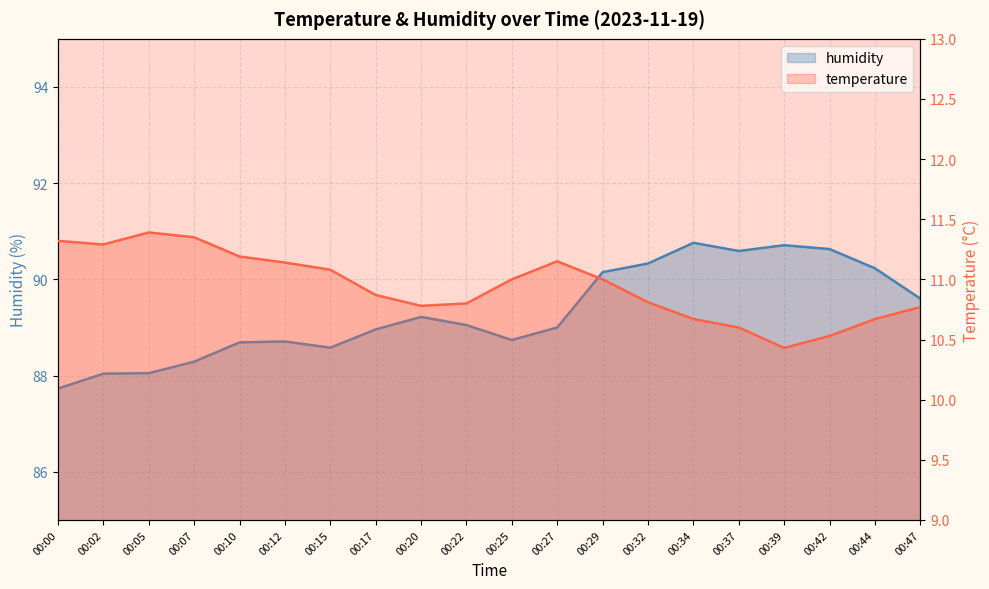

Between 00:00 and 00:20, which series saw the biggest shift?

humidity